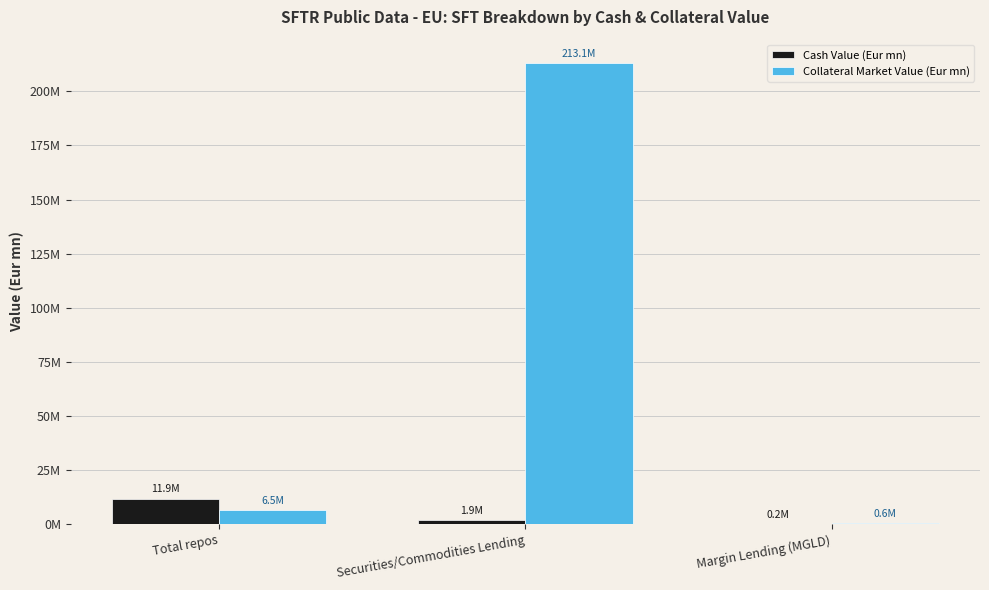

What value does the Cash Value (Eur mn) series have at Total repos?

11882770.2